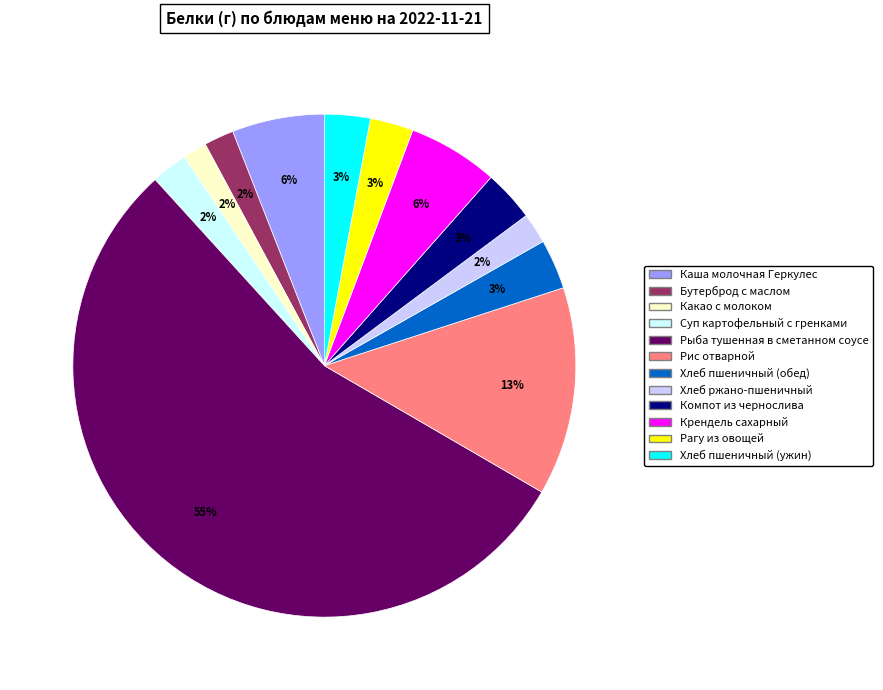

Do Какао с молоком and Каша молочная Геркулес together represent more than half of the pie?

No